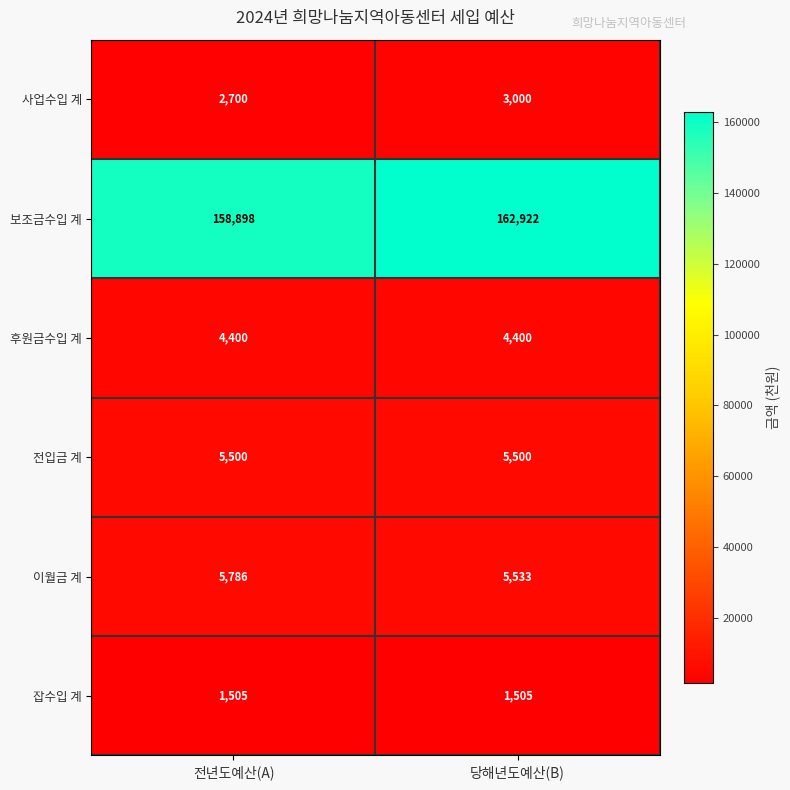

What is the total value across all series at 당해년도예산(B)?

182860